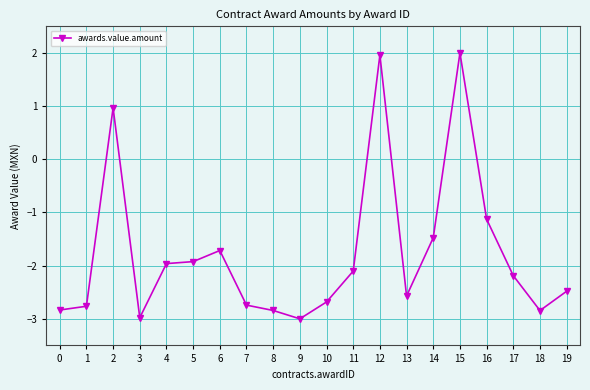

Read the value at 0.

-2.8